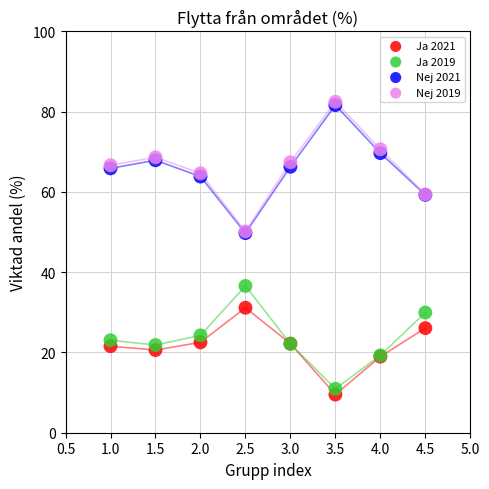

Which series reaches the minimum Y coordinate?

Ja 2021